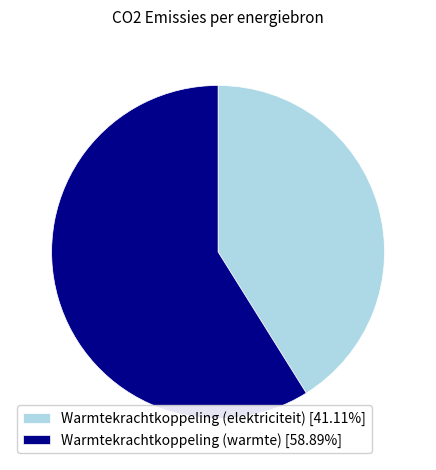

Is the sum of Warmtekrachtkoppeling (warmte) [58.89%] and Warmtekrachtkoppeling (elektriciteit) [41.11%] greater than half?

Yes